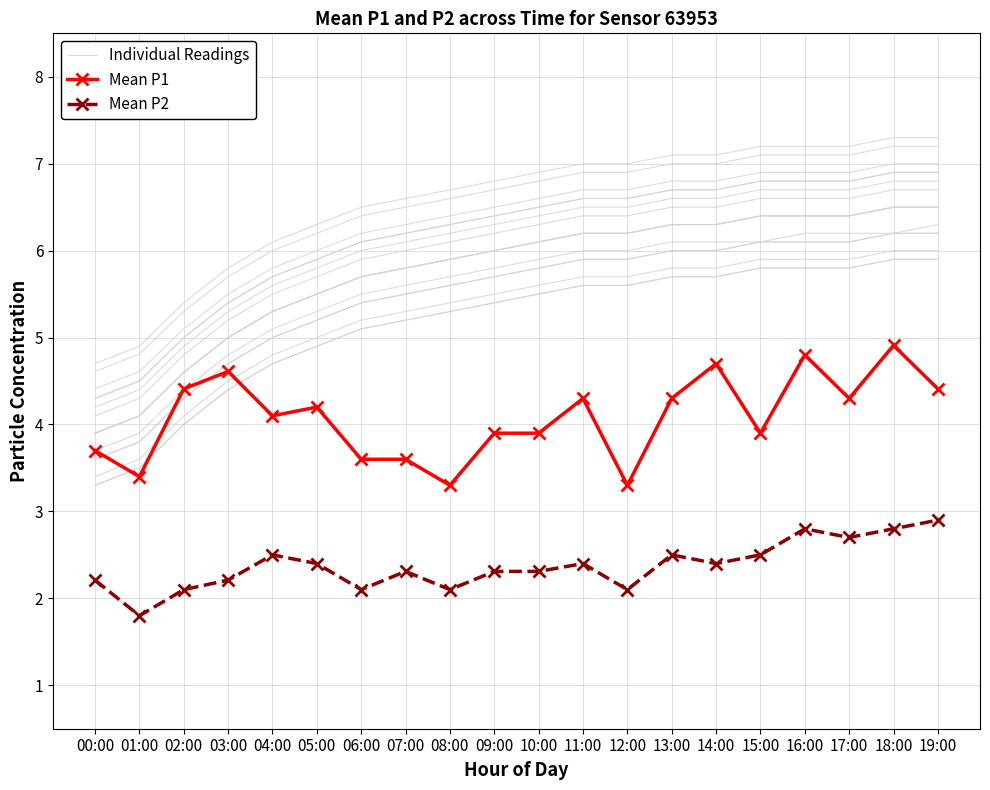

What is the difference between the second highest and second lowest values in the Individual Readings series?

2.3